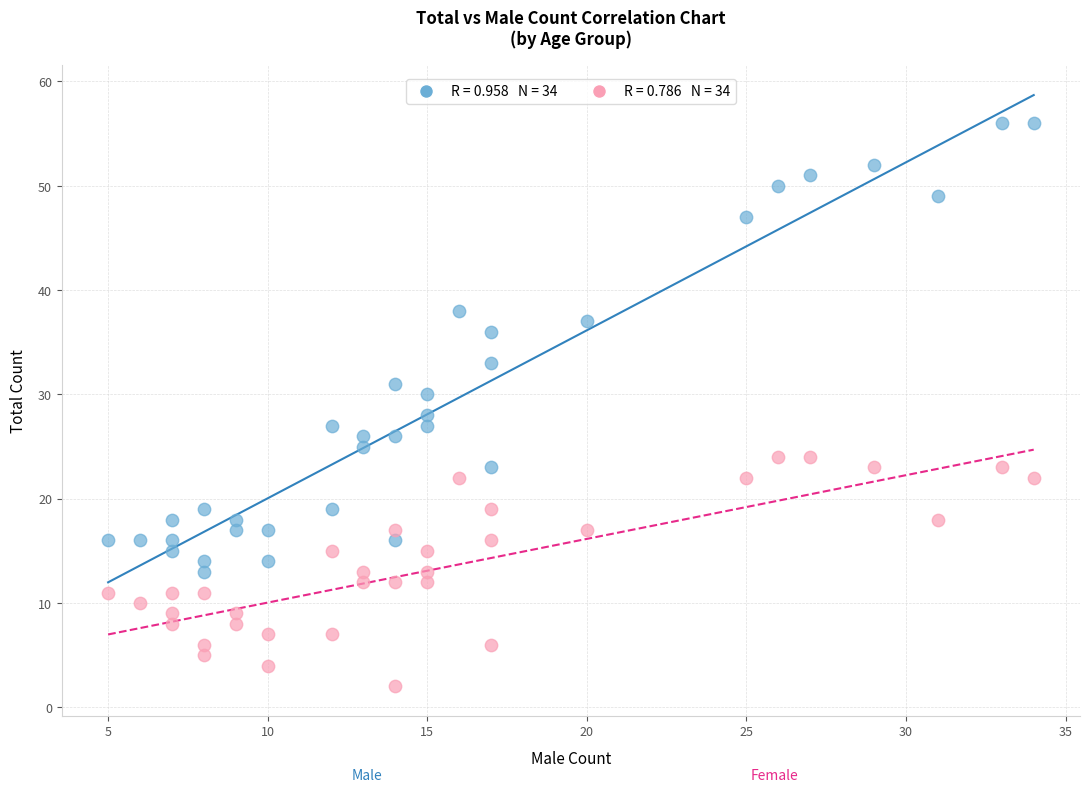

Across all data points, what is the range of Y values (max minus min)?

54